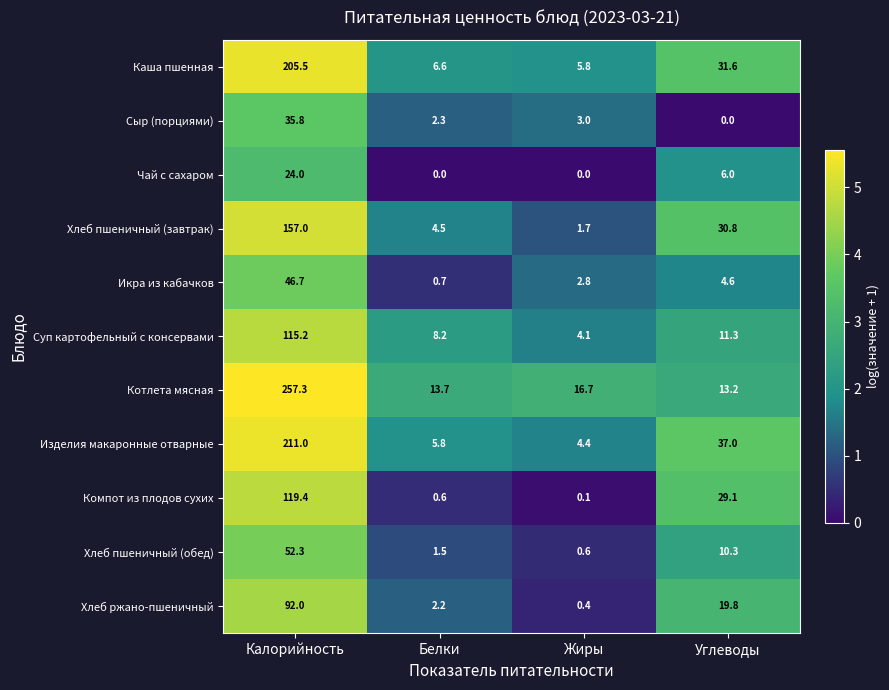

How many data points in Каша пшенная are above 31?

2